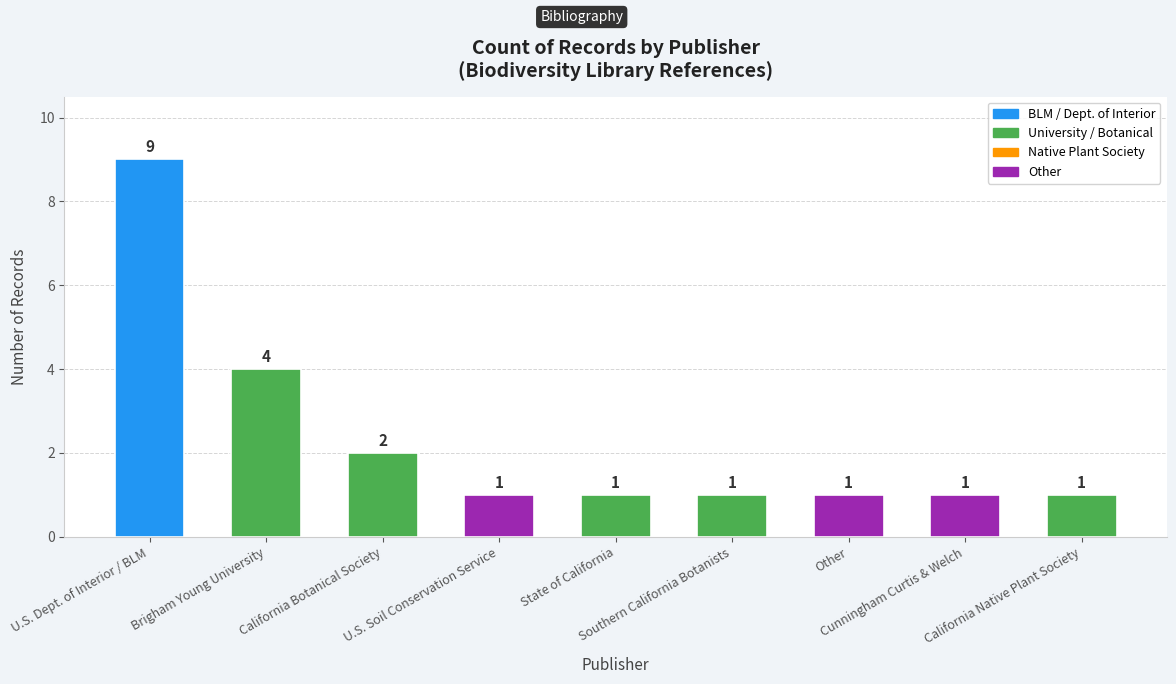

How many distinct data groups are displayed?

1